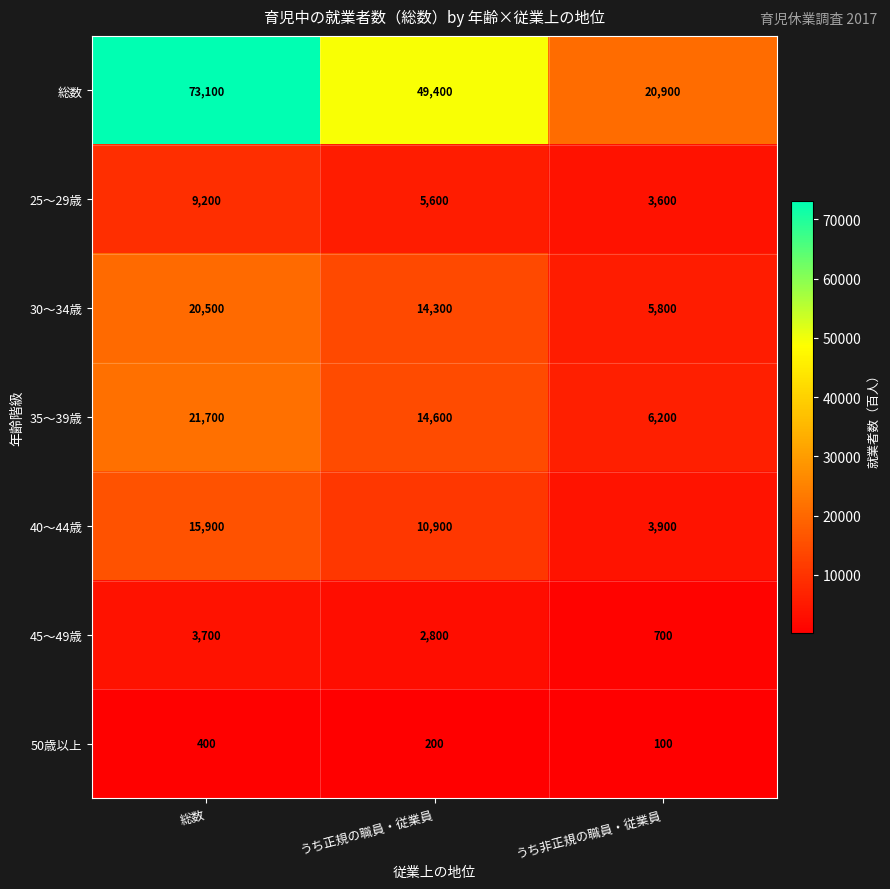

Rank the series at うち正規の職員・従業員 from highest to lowest value.

総数, 35～39歳, 30～34歳, 40～44歳, 25～29歳, 45～49歳, 50歳以上